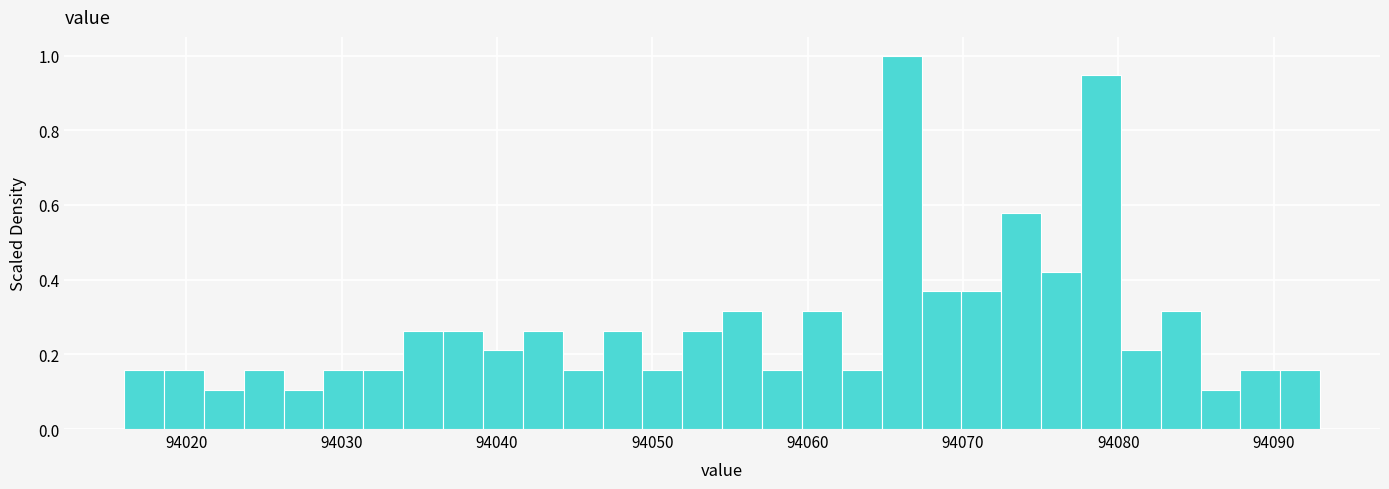

Around what value on the x-axis is the tallest bar? Give the approximate position of its centre, as read against the axis.

94066